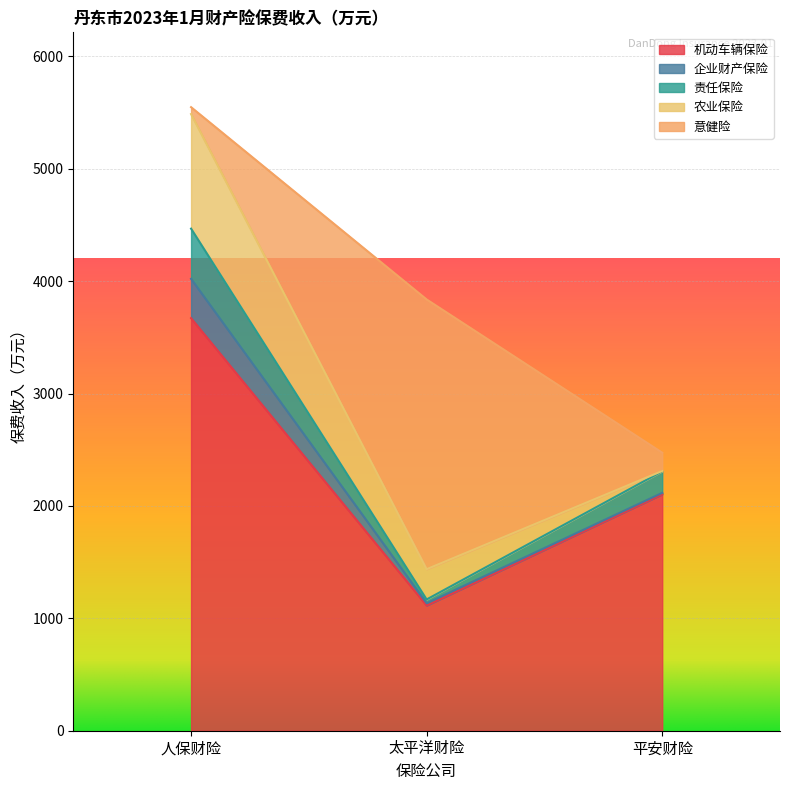

At which category is the sum across all series the highest?

人保财险